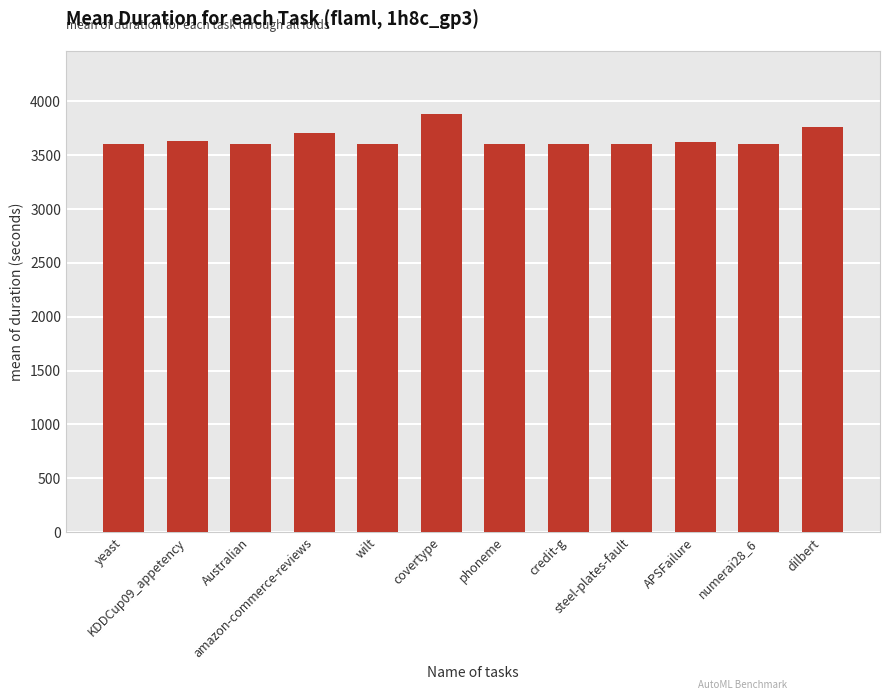

What is the value of the 4th bar from the left?

3710.5